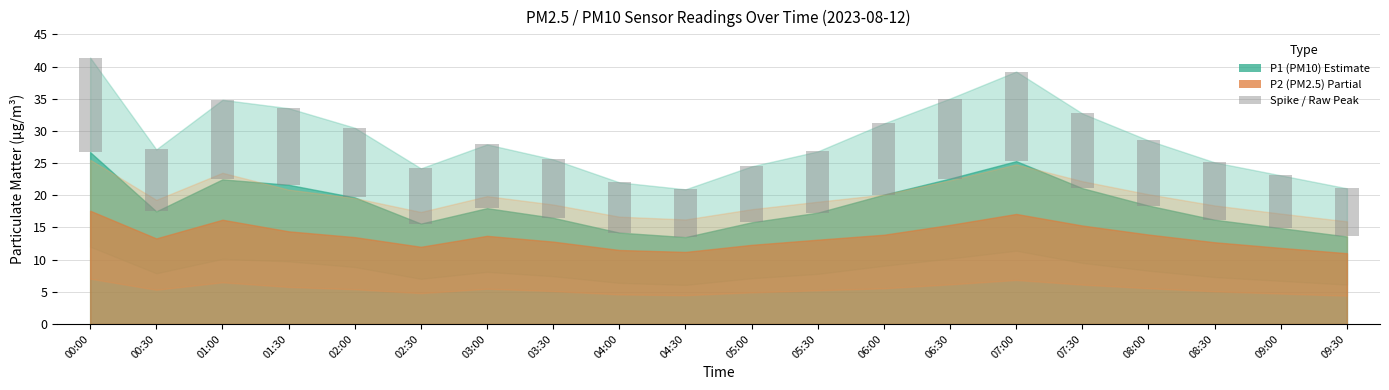

Reading left to right, extract all data points from this chart.

14.7	9.6	12.4	11.9	10.8	8.6	9.9	9.1	7.8	7.4	8.7	9.5	11.1	12.4	13.9	11.6	10.1	8.9	8.2	7.5